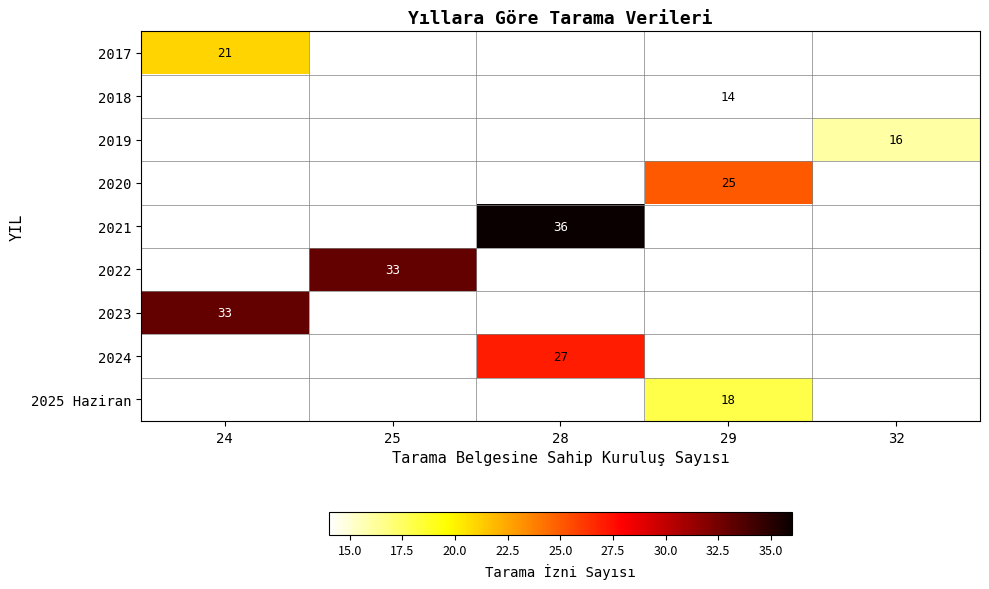

List the labels in order of 2019 value, largest first.

24, 25, 28, 29, 32